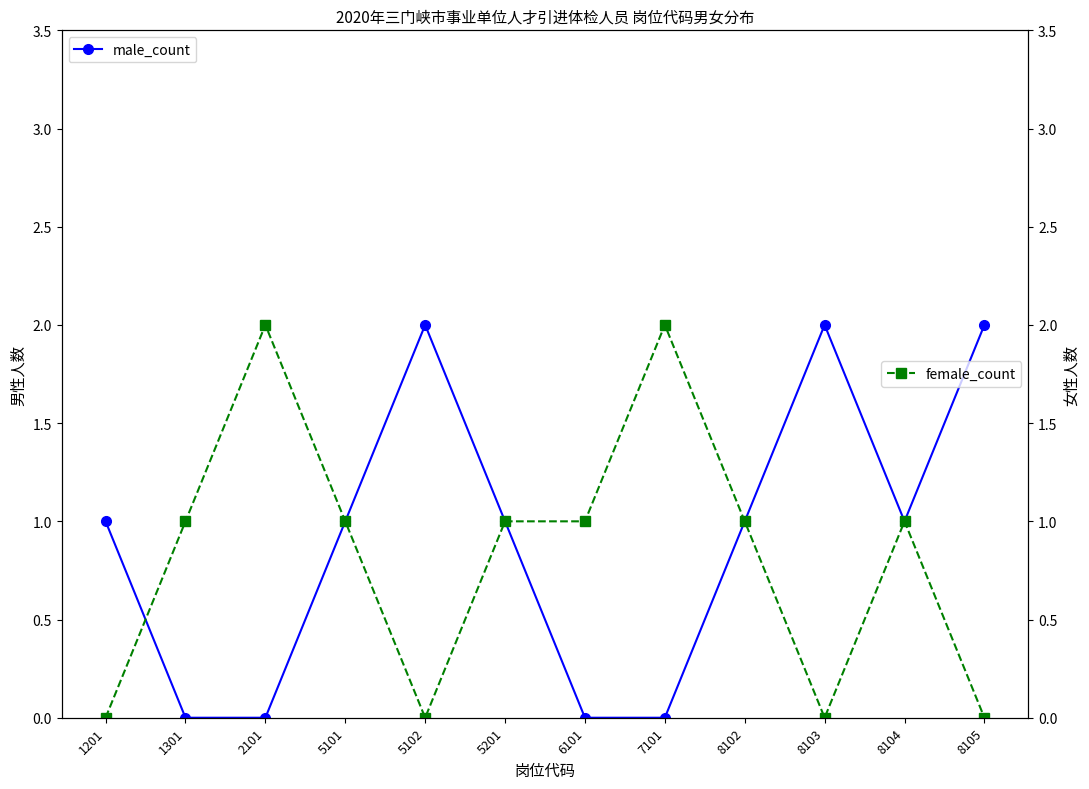

What is the average value of the male_count series?

1